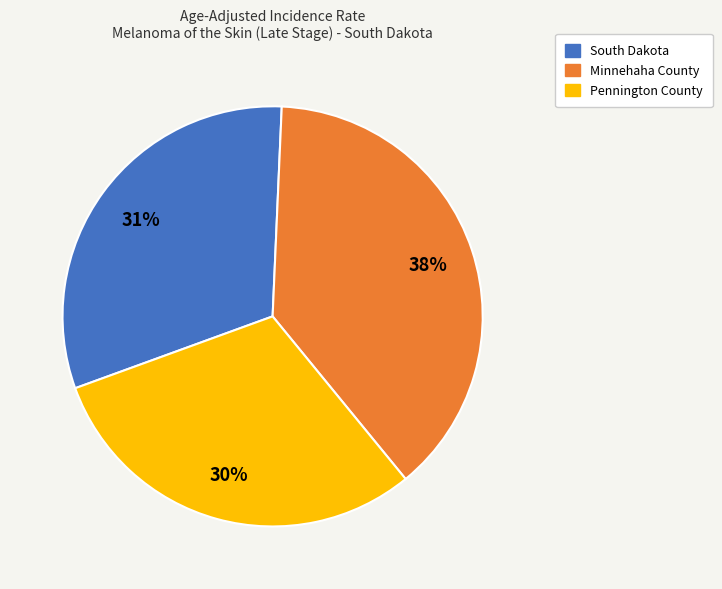

To the nearest percent, what is the difference between the largest and smallest slice percentages?

8%